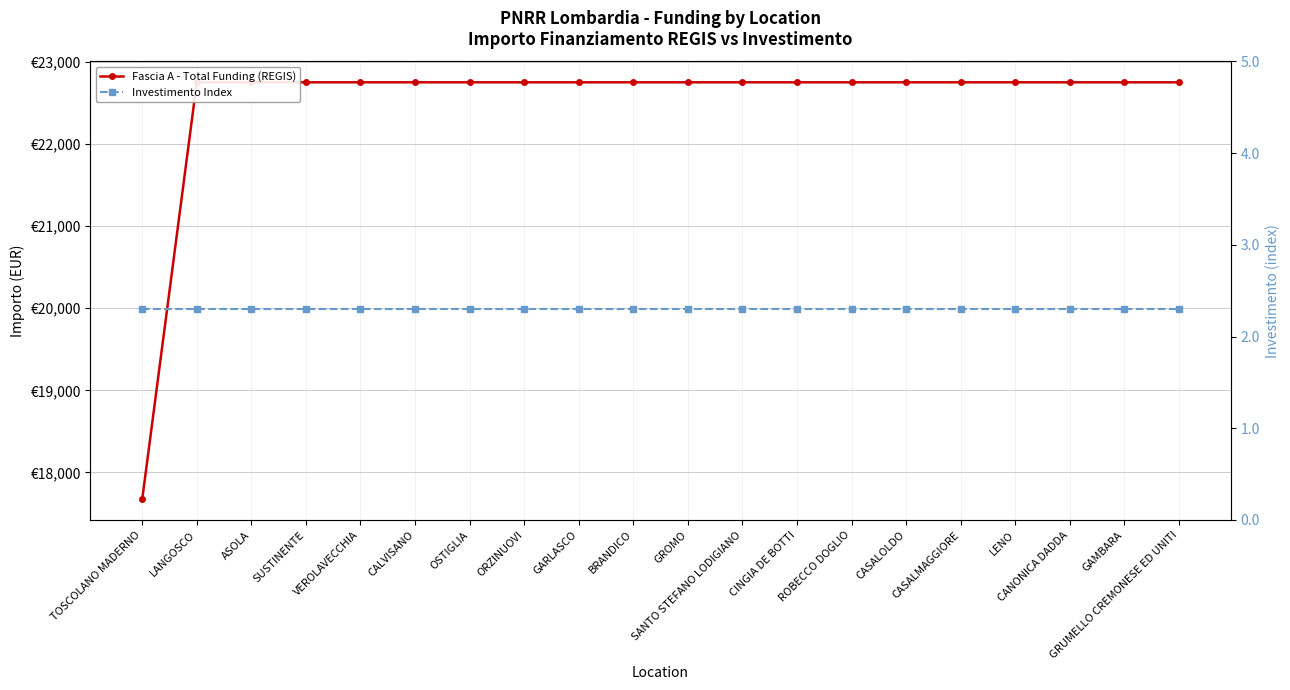

Where is Fascia A - Total Funding (REGIS) nearest to the value 20212?

TOSCOLANO MADERNO